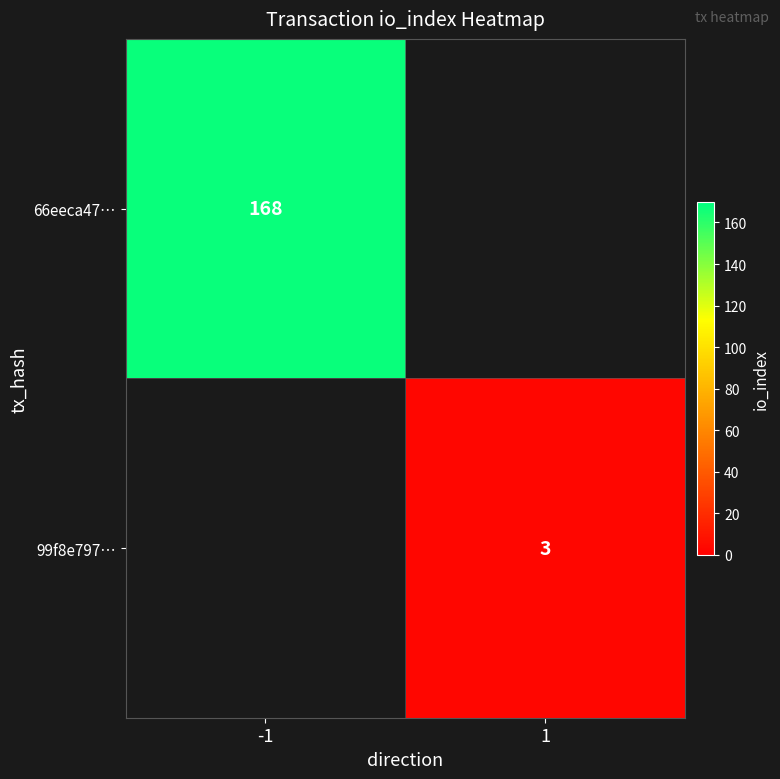

The value of 99f8e797… at 1 is 2. True or false?

False